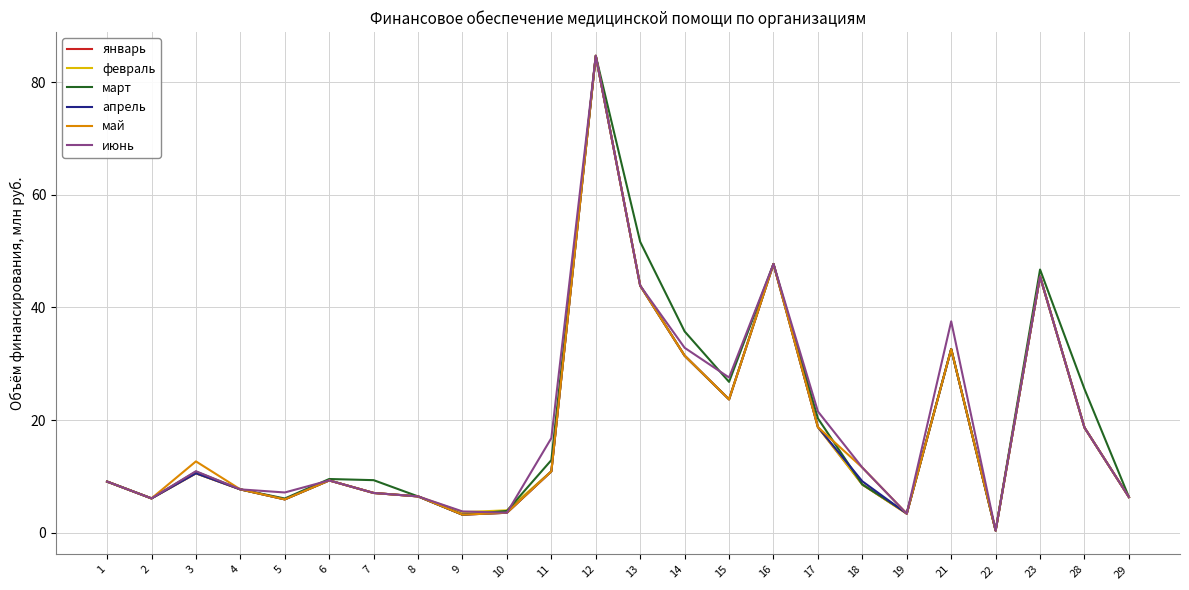

How many lines are shown in the chart?

6